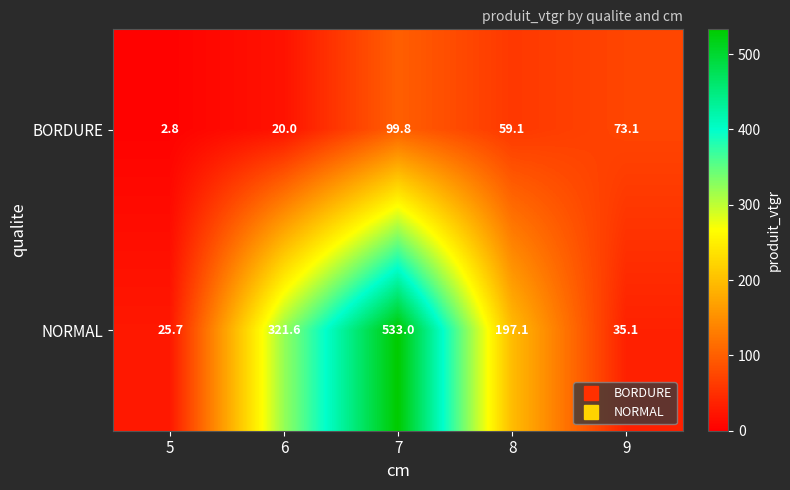

At which category is the sum across all series the highest?

7